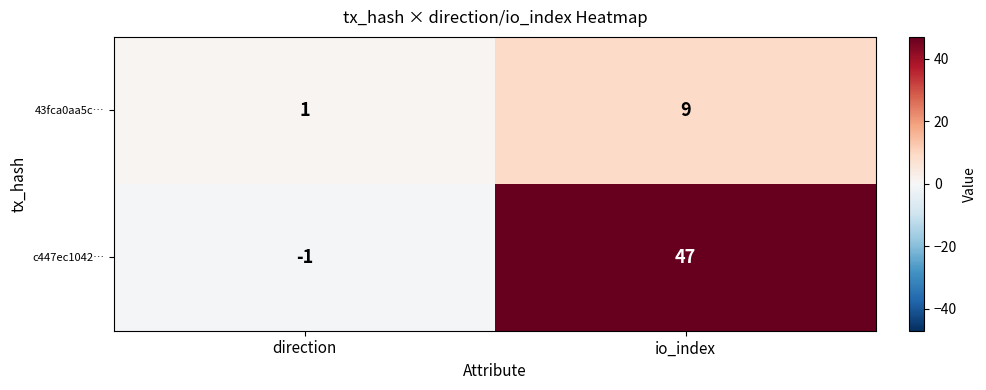

Reading left to right, list all the values displayed in this chart.

43fca0aa5c…: direction=1	io_index=9
c447ec1042…: direction=-1	io_index=47